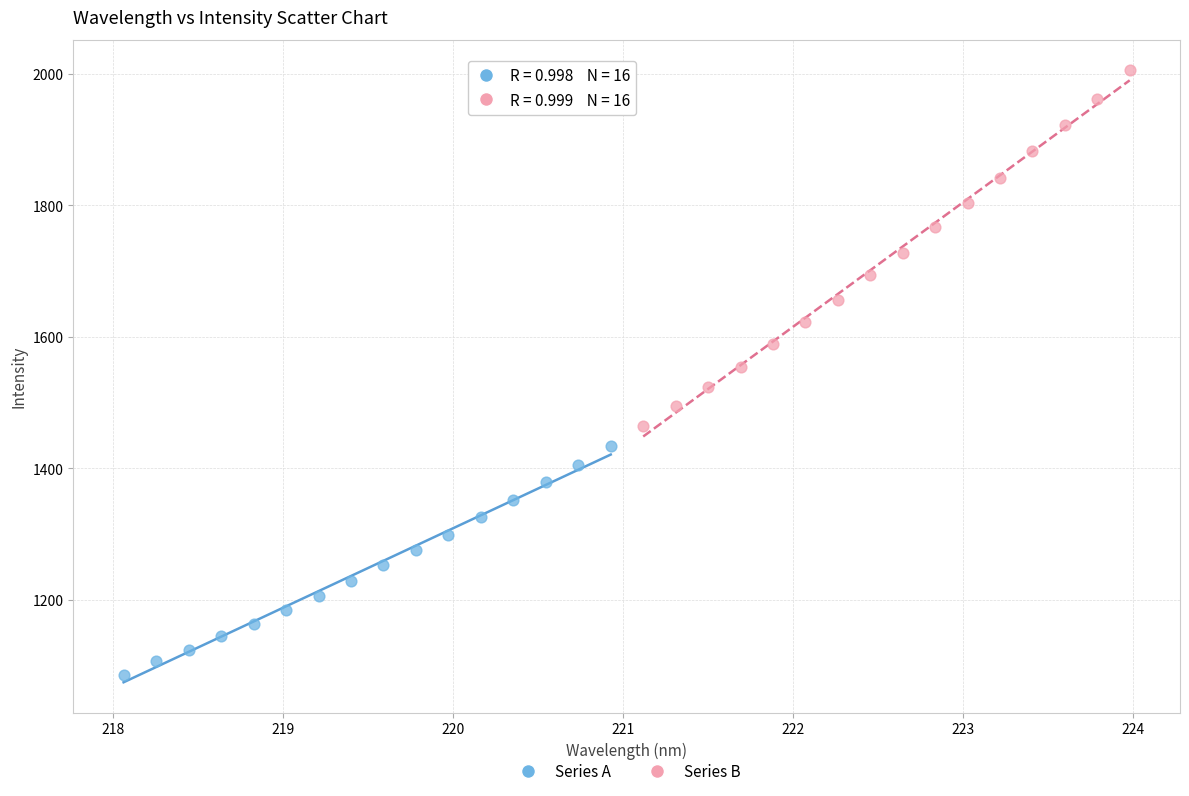

Which series contains the lowest Y value?

Series A